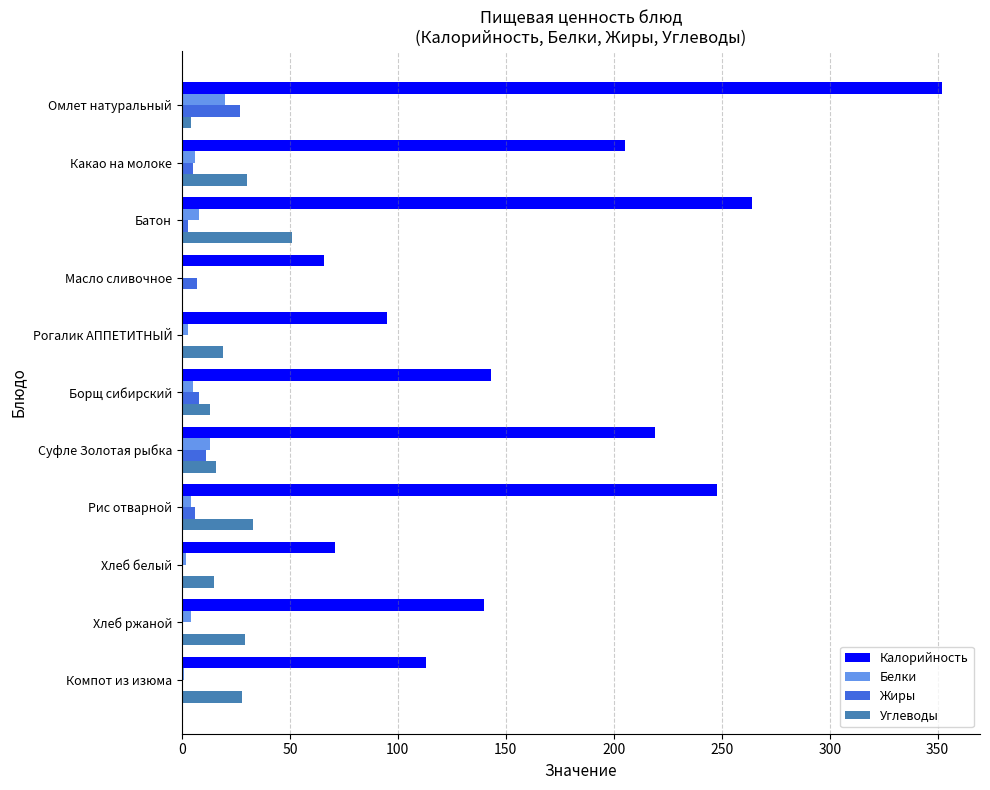

How many data points does each series have?

11